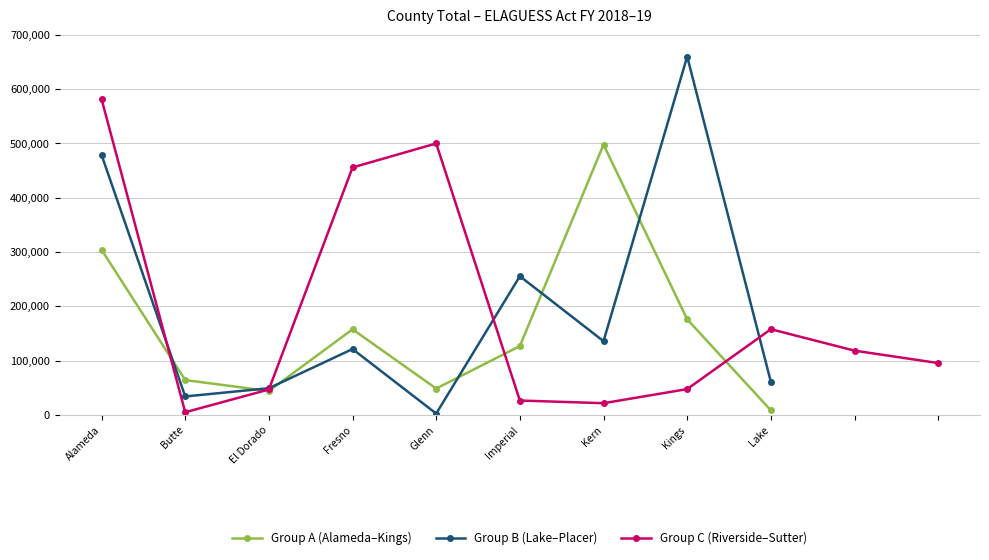

What is the label of the 8th point from the left?

Kings